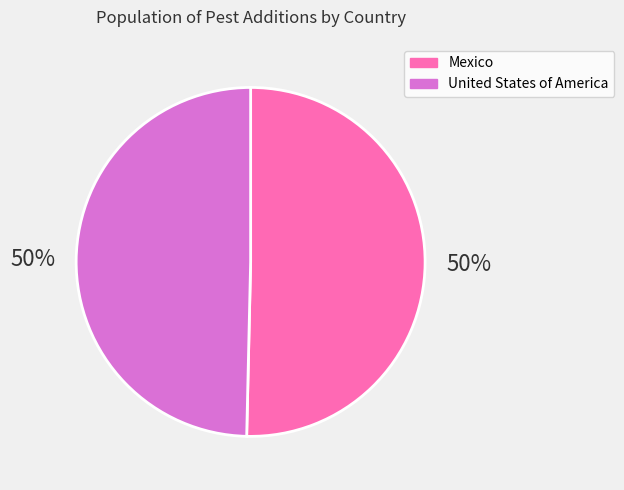

Combined, do United States of America and Mexico account for over 50%?

Yes